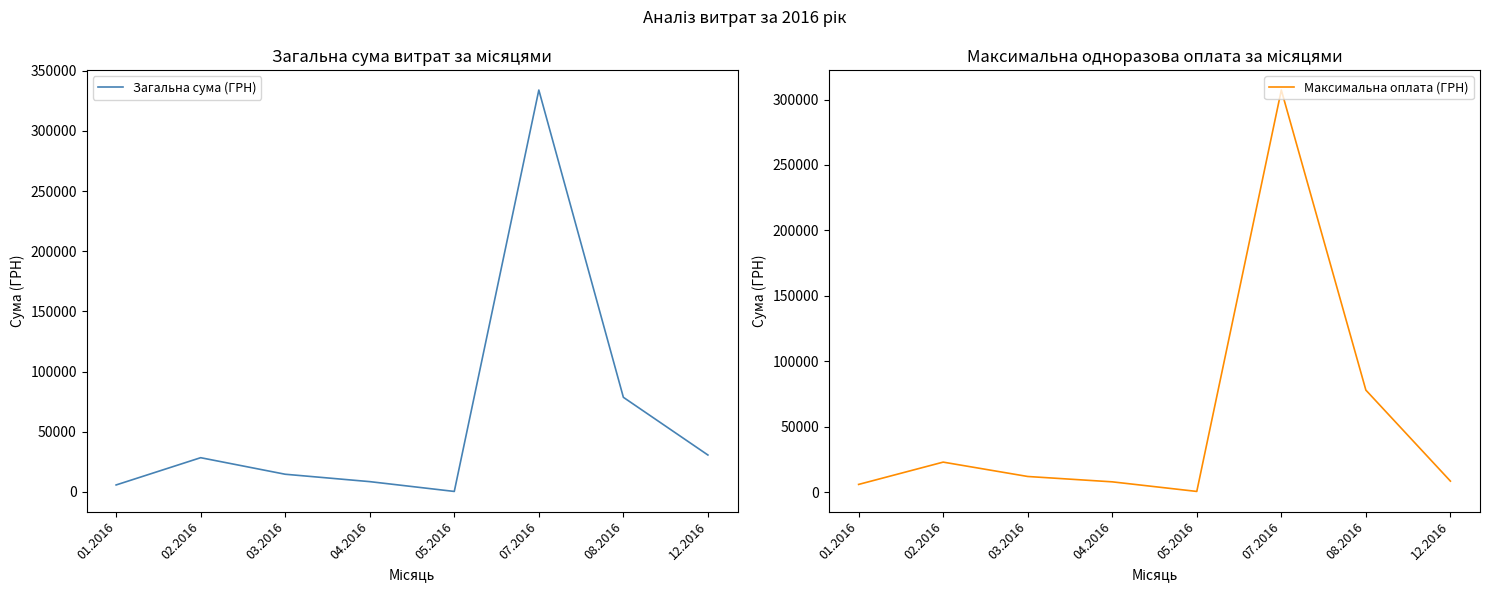

Between 02.2016 and 12.2016, which is larger?

12.2016